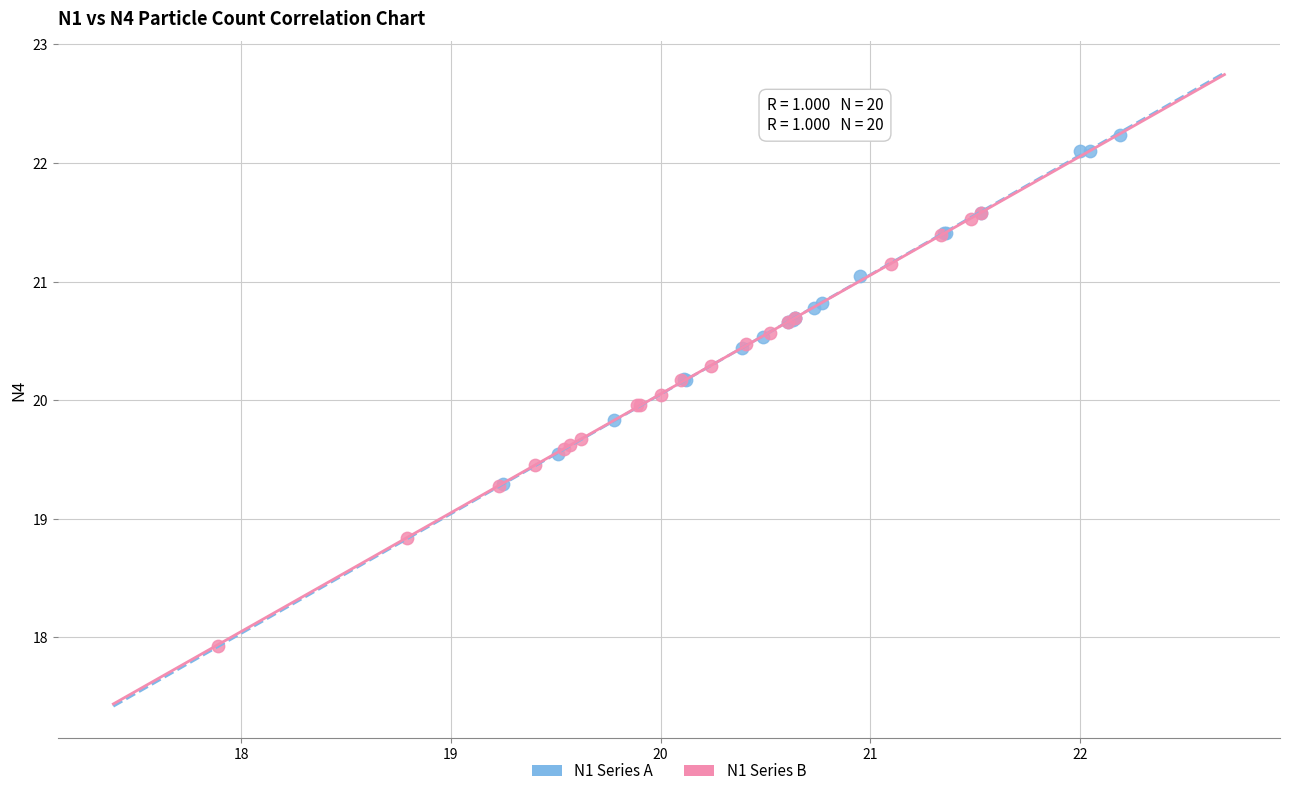

Which series reaches the minimum Y coordinate?

N1 Series B